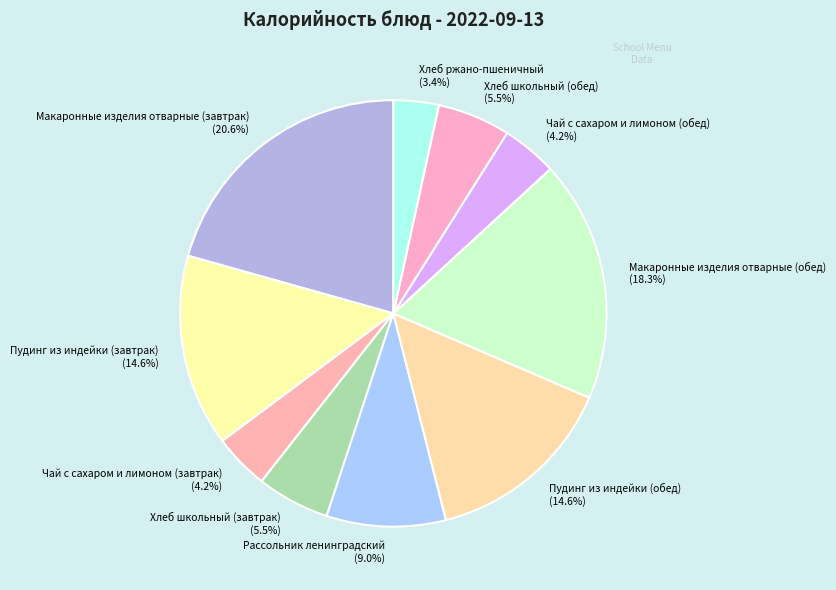

True or false: Чай с сахаром и лимоном (обед) accounts for 18% of the total.

False